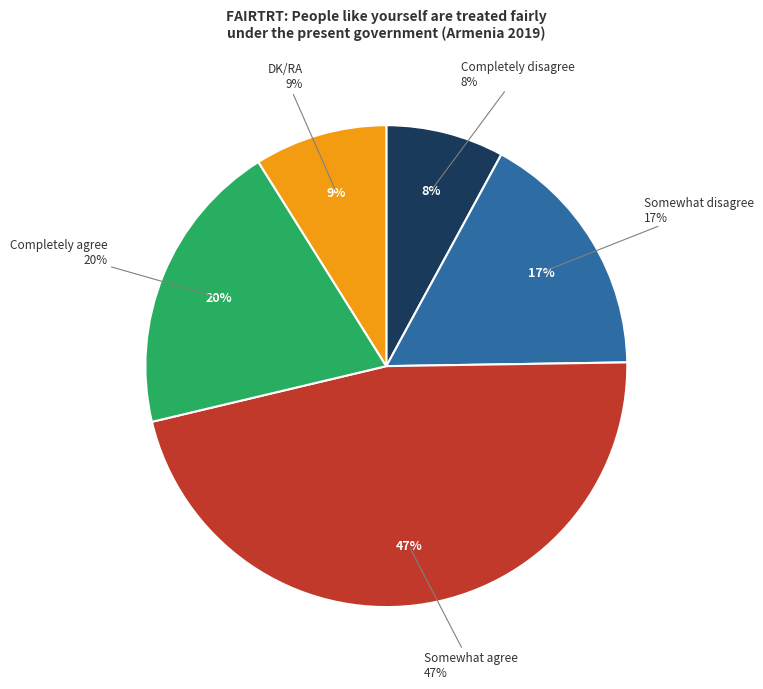

To the nearest percent, what is the average slice percentage?

20%